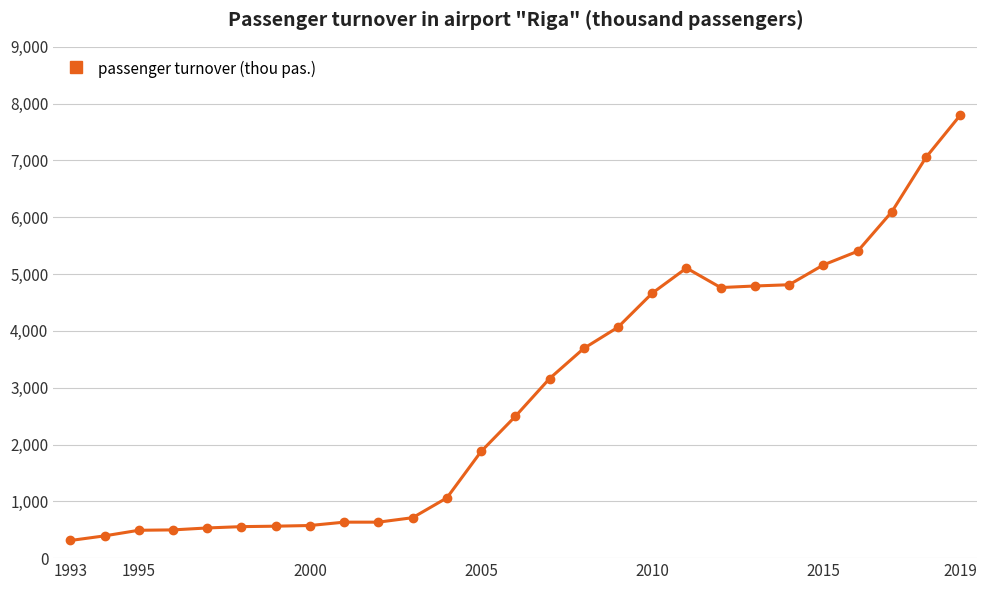

Does the chart have visible grid lines?

Yes